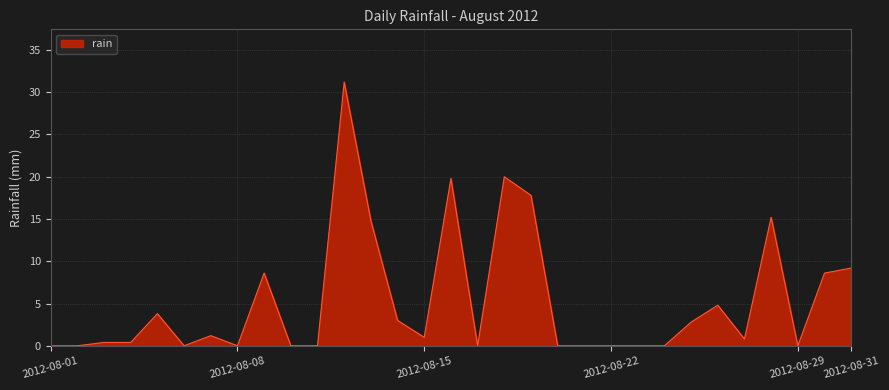

True or false: there are more than 1 points higher than both neighbors.

True